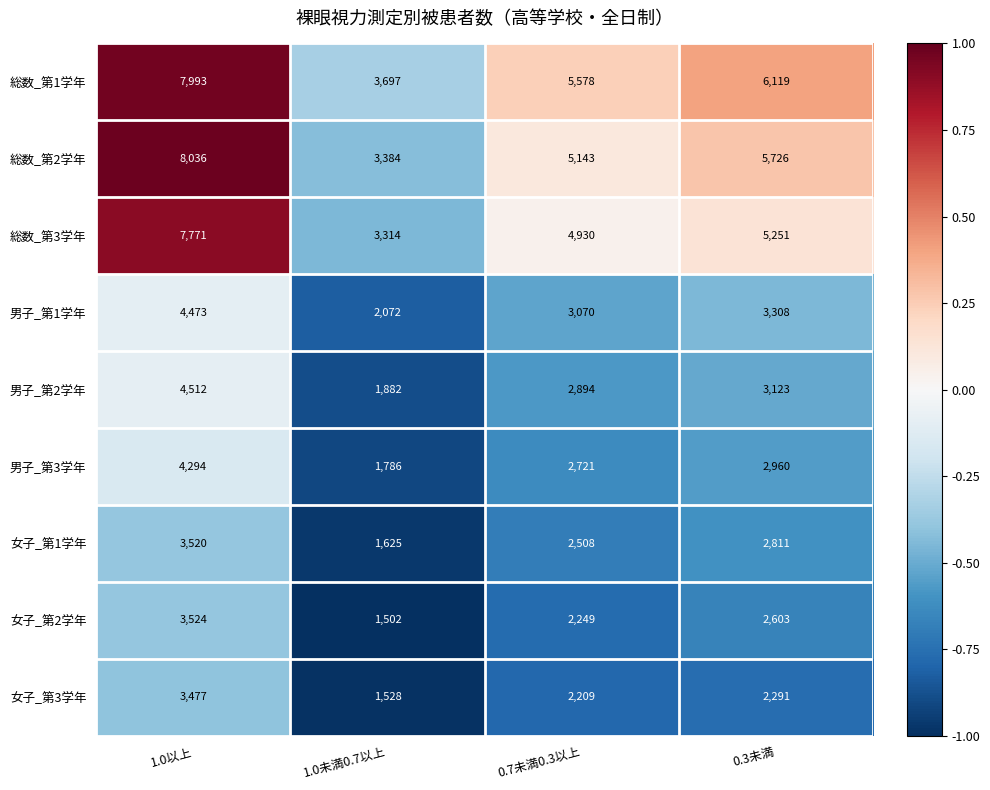

True or false: 女子_第2学年 has a value of 1502 at 1.0未満0.7以上.

True